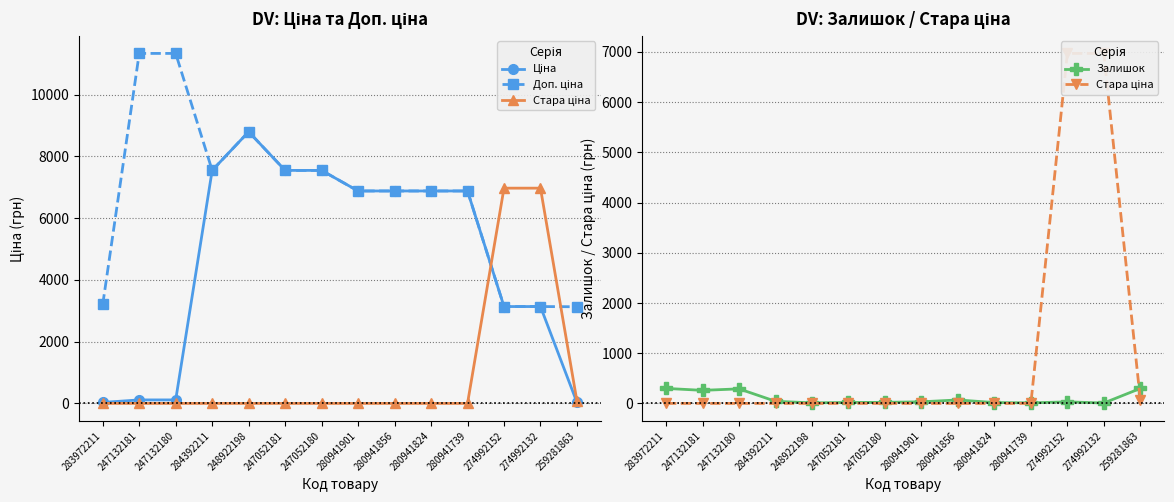

True or false: Ціна and Залишок cross at least once.

True